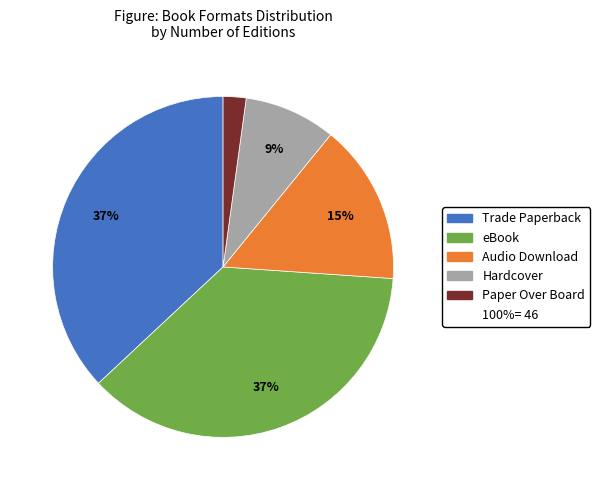

Does any single category account for the majority?

No